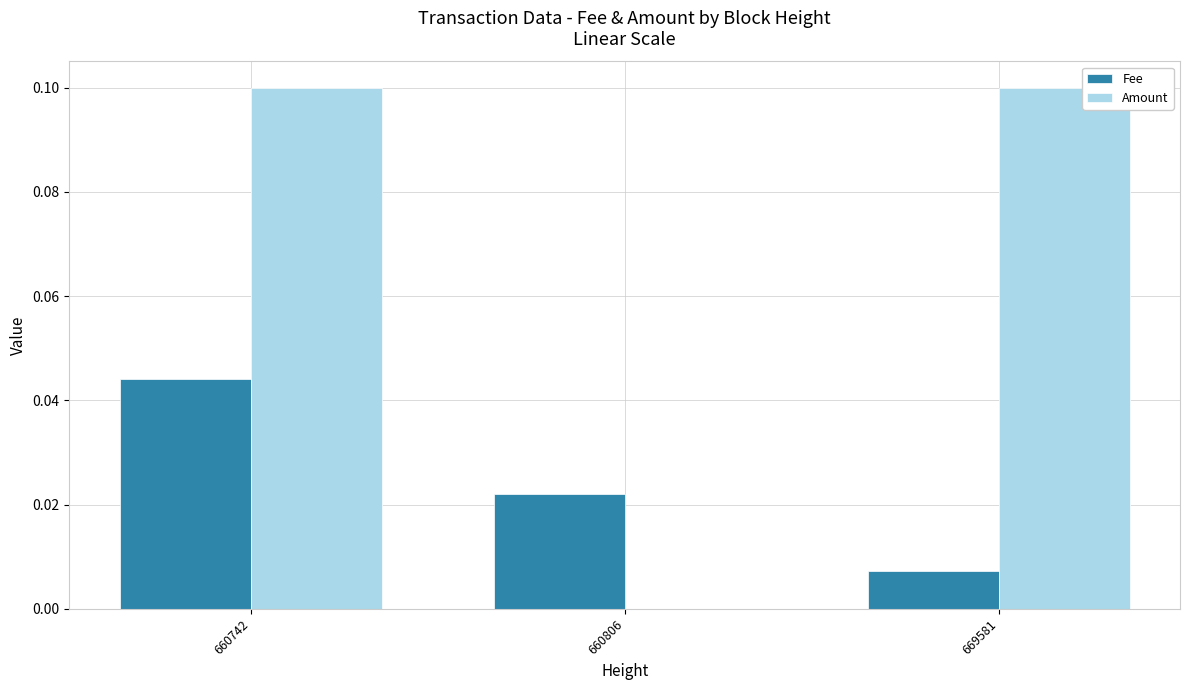

What is the total value across all series at 669581?

0.1